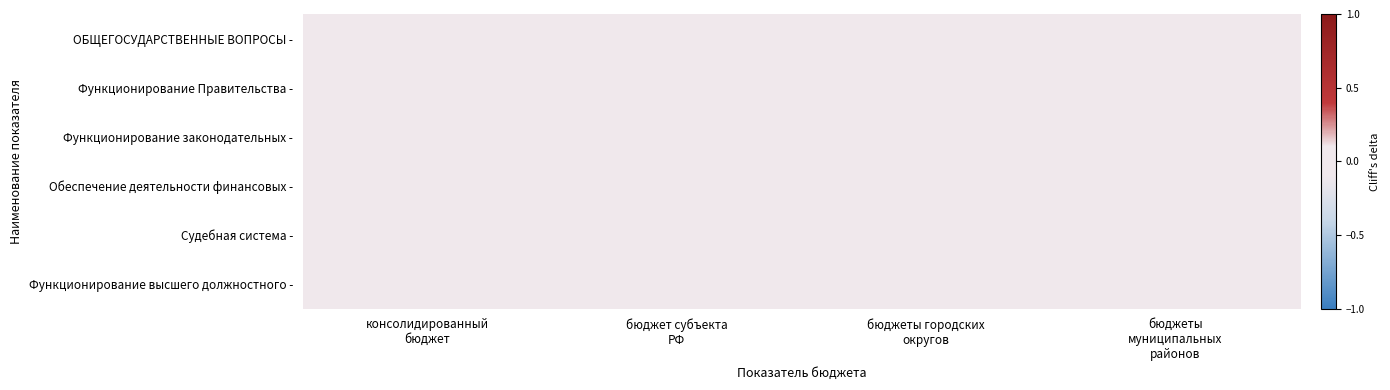

Reading left to right, list all the values displayed in this chart.

ОБЩЕГОСУДАРСТВЕННЫЕ ВОПРОСЫ -: консолидированный
бюджет=0.0	бюджет субъекта
РФ=0.0	бюджеты городских
округов=0.0	бюджеты
муниципальных
районов=0.0
Функционирование Правительства -: консолидированный
бюджет=0.0	бюджет субъекта
РФ=0.0	бюджеты городских
округов=0.0	бюджеты
муниципальных
районов=0.0
Функционирование законодательных -: консолидированный
бюджет=0.0	бюджет субъекта
РФ=0.0	бюджеты городских
округов=0.0	бюджеты
муниципальных
районов=0.0
Обеспечение деятельности финансовых -: консолидированный
бюджет=0.0	бюджет субъекта
РФ=0.0	бюджеты городских
округов=0.0	бюджеты
муниципальных
районов=0.0
Судебная система -: консолидированный
бюджет=0.0	бюджет субъекта
РФ=0.0	бюджеты городских
округов=0.0	бюджеты
муниципальных
районов=0.0
Функционирование высшего должностного -: консолидированный
бюджет=0.0	бюджет субъекта
РФ=0.0	бюджеты городских
округов=0.0	бюджеты
муниципальных
районов=0.0